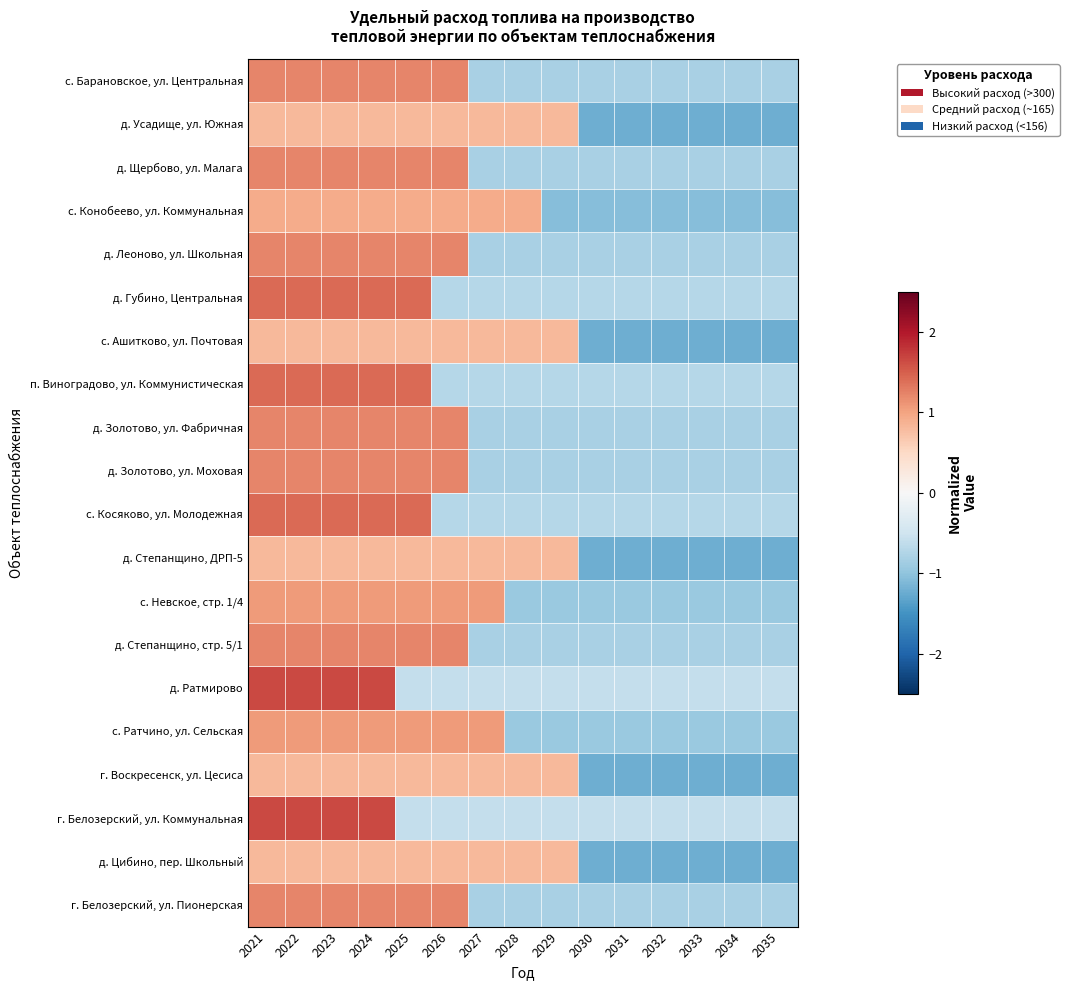

Reading right to left, what are all the values shown in this chart?

с. Барановское, ул. Центральная: 2035=-0.8	2034=-0.8	2033=-0.8	2032=-0.8	2031=-0.8	2030=-0.8	2029=-0.8	2028=-0.8	2027=-0.8	2026=1.2	2025=1.2	2024=1.2	2023=1.2	2022=1.2	2021=1.2
д. Усадище, ул. Южная: 2035=-1.2	2034=-1.2	2033=-1.2	2032=-1.2	2031=-1.2	2030=-1.2	2029=0.8	2028=0.8	2027=0.8	2026=0.8	2025=0.8	2024=0.8	2023=0.8	2022=0.8	2021=0.8
д. Щербово, ул. Малага: 2035=-0.8	2034=-0.8	2033=-0.8	2032=-0.8	2031=-0.8	2030=-0.8	2029=-0.8	2028=-0.8	2027=-0.8	2026=1.2	2025=1.2	2024=1.2	2023=1.2	2022=1.2	2021=1.2
с. Конобеево, ул. Коммунальная: 2035=-1.1	2034=-1.1	2033=-1.1	2032=-1.1	2031=-1.1	2030=-1.1	2029=-1.1	2028=0.9	2027=0.9	2026=0.9	2025=0.9	2024=0.9	2023=0.9	2022=0.9	2021=0.9
д. Леоново, ул. Школьная: 2035=-0.8	2034=-0.8	2033=-0.8	2032=-0.8	2031=-0.8	2030=-0.8	2029=-0.8	2028=-0.8	2027=-0.8	2026=1.2	2025=1.2	2024=1.2	2023=1.2	2022=1.2	2021=1.2
д. Губино, Центральная: 2035=-0.7	2034=-0.7	2033=-0.7	2032=-0.7	2031=-0.7	2030=-0.7	2029=-0.7	2028=-0.7	2027=-0.7	2026=-0.7	2025=1.4	2024=1.4	2023=1.4	2022=1.4	2021=1.4
с. Ашитково, ул. Почтовая: 2035=-1.2	2034=-1.2	2033=-1.2	2032=-1.2	2031=-1.2	2030=-1.2	2029=0.8	2028=0.8	2027=0.8	2026=0.8	2025=0.8	2024=0.8	2023=0.8	2022=0.8	2021=0.8
п. Виноградово, ул. Коммунистическая: 2035=-0.7	2034=-0.7	2033=-0.7	2032=-0.7	2031=-0.7	2030=-0.7	2029=-0.7	2028=-0.7	2027=-0.7	2026=-0.7	2025=1.4	2024=1.4	2023=1.4	2022=1.4	2021=1.4
д. Золотово, ул. Фабричная: 2035=-0.8	2034=-0.8	2033=-0.8	2032=-0.8	2031=-0.8	2030=-0.8	2029=-0.8	2028=-0.8	2027=-0.8	2026=1.2	2025=1.2	2024=1.2	2023=1.2	2022=1.2	2021=1.2
д. Золотово, ул. Моховая: 2035=-0.8	2034=-0.8	2033=-0.8	2032=-0.8	2031=-0.8	2030=-0.8	2029=-0.8	2028=-0.8	2027=-0.8	2026=1.2	2025=1.2	2024=1.2	2023=1.2	2022=1.2	2021=1.2
с. Косяково, ул. Молодежная: 2035=-0.7	2034=-0.7	2033=-0.7	2032=-0.7	2031=-0.7	2030=-0.7	2029=-0.7	2028=-0.7	2027=-0.7	2026=-0.7	2025=1.4	2024=1.4	2023=1.4	2022=1.4	2021=1.4
д. Степанщино, ДРП-5: 2035=-1.2	2034=-1.2	2033=-1.2	2032=-1.2	2031=-1.2	2030=-1.2	2029=0.8	2028=0.8	2027=0.8	2026=0.8	2025=0.8	2024=0.8	2023=0.8	2022=0.8	2021=0.8
с. Невское, стр. 1/4: 2035=-0.9	2034=-0.9	2033=-0.9	2032=-0.9	2031=-0.9	2030=-0.9	2029=-0.9	2028=-0.9	2027=1.1	2026=1.1	2025=1.1	2024=1.1	2023=1.1	2022=1.1	2021=1.1
д. Степанщино, стр. 5/1: 2035=-0.8	2034=-0.8	2033=-0.8	2032=-0.8	2031=-0.8	2030=-0.8	2029=-0.8	2028=-0.8	2027=-0.8	2026=1.2	2025=1.2	2024=1.2	2023=1.2	2022=1.2	2021=1.2
д. Ратмирово: 2035=-0.6	2034=-0.6	2033=-0.6	2032=-0.6	2031=-0.6	2030=-0.6	2029=-0.6	2028=-0.6	2027=-0.6	2026=-0.6	2025=-0.6	2024=1.7	2023=1.7	2022=1.7	2021=1.7
с. Ратчино, ул. Сельская: 2035=-0.9	2034=-0.9	2033=-0.9	2032=-0.9	2031=-0.9	2030=-0.9	2029=-0.9	2028=-0.9	2027=1.1	2026=1.1	2025=1.1	2024=1.1	2023=1.1	2022=1.1	2021=1.1
г. Воскресенск, ул. Цесиса: 2035=-1.2	2034=-1.2	2033=-1.2	2032=-1.2	2031=-1.2	2030=-1.2	2029=0.8	2028=0.8	2027=0.8	2026=0.8	2025=0.8	2024=0.8	2023=0.8	2022=0.8	2021=0.8
г. Белозерский, ул. Коммунальная: 2035=-0.6	2034=-0.6	2033=-0.6	2032=-0.6	2031=-0.6	2030=-0.6	2029=-0.6	2028=-0.6	2027=-0.6	2026=-0.6	2025=-0.6	2024=1.7	2023=1.7	2022=1.7	2021=1.7
д. Цибино, пер. Школьный: 2035=-1.2	2034=-1.2	2033=-1.2	2032=-1.2	2031=-1.2	2030=-1.2	2029=0.8	2028=0.8	2027=0.8	2026=0.8	2025=0.8	2024=0.8	2023=0.8	2022=0.8	2021=0.8
г. Белозерский, ул. Пионерская: 2035=-0.8	2034=-0.8	2033=-0.8	2032=-0.8	2031=-0.8	2030=-0.8	2029=-0.8	2028=-0.8	2027=-0.8	2026=1.2	2025=1.2	2024=1.2	2023=1.2	2022=1.2	2021=1.2